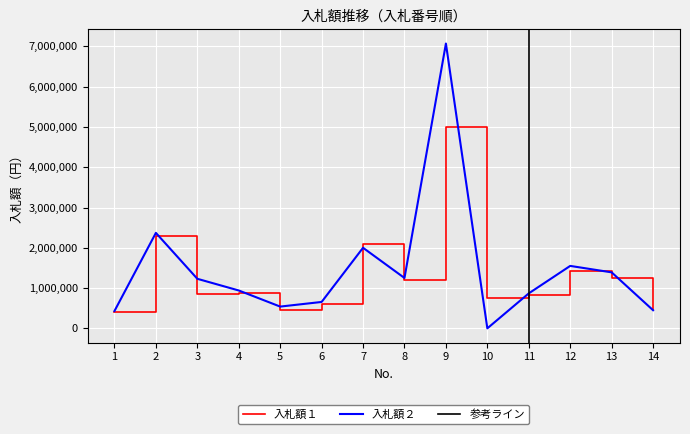

What is the value of the 入札額２ point at the 14th from the left?

450000